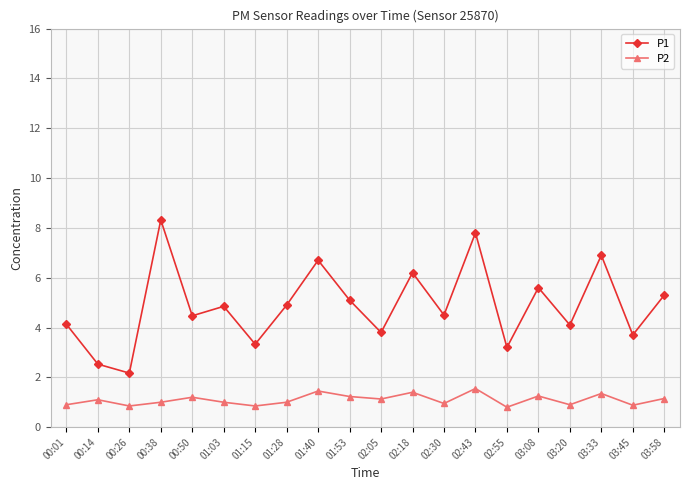

Is the value of P1 at 02:18 greater than the value of P2 at 02:55?

Yes